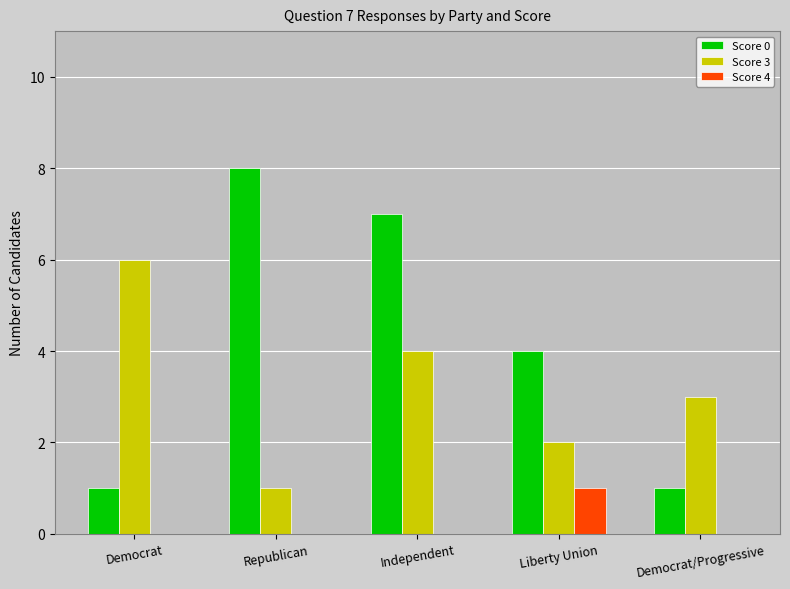

At which label does Score 3 reach its peak?

Democrat